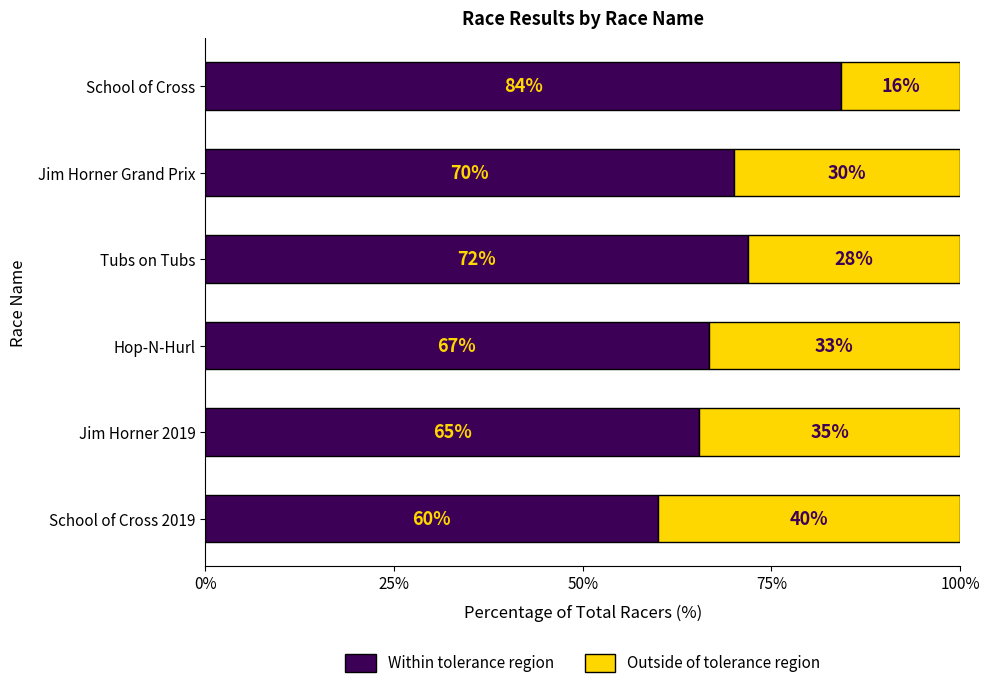

What is the value of the Within tolerance region bar at the 4th from the left?

0.7